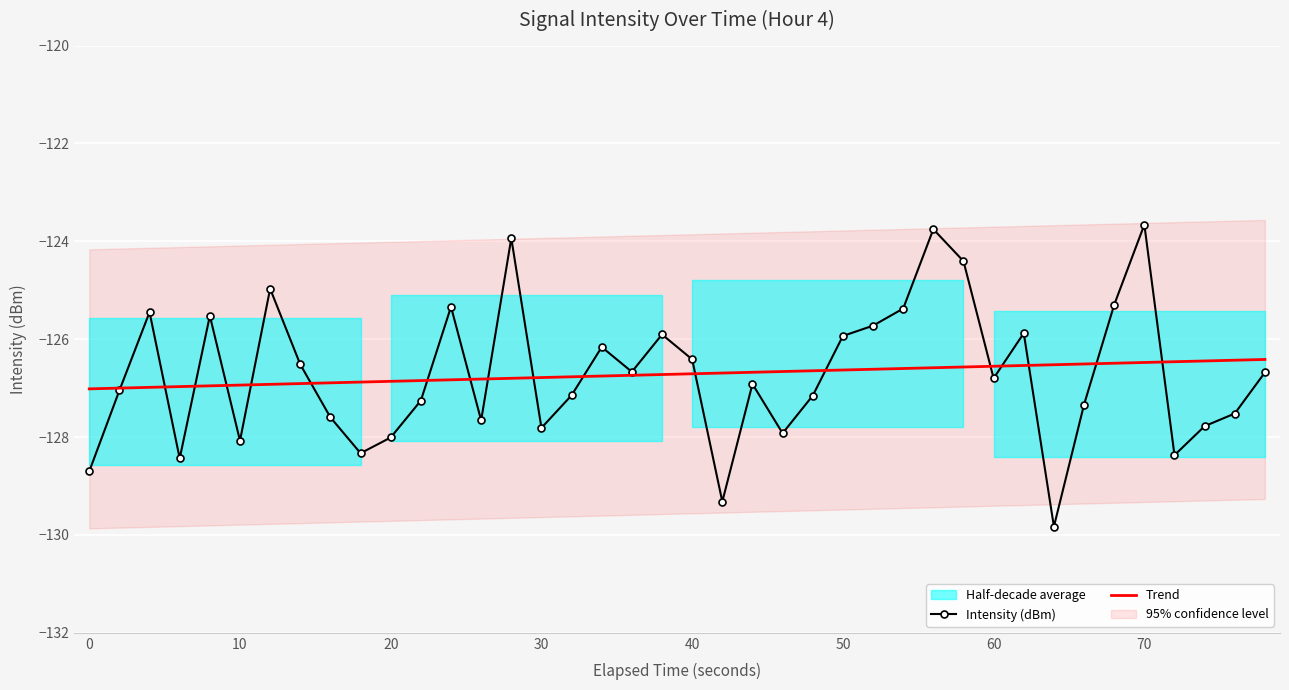

What is the highest value of the Trend series?

-126.4